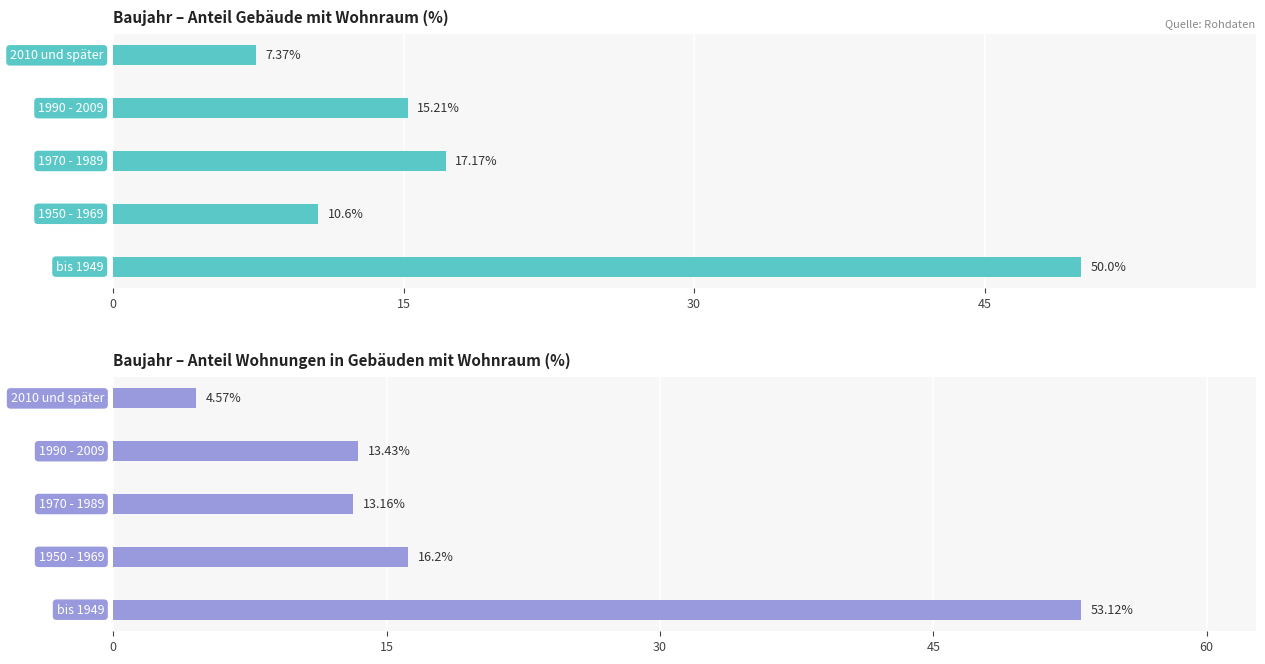

Reading right to left, list all the values displayed in this chart.

Gebäude mit Wohnraum (%): 7.4	15.2	17.2	10.6	50.0
Wohnungen in Gebäuden mit Wohnraum (%): 4.6	13.4	13.2	16.2	53.1